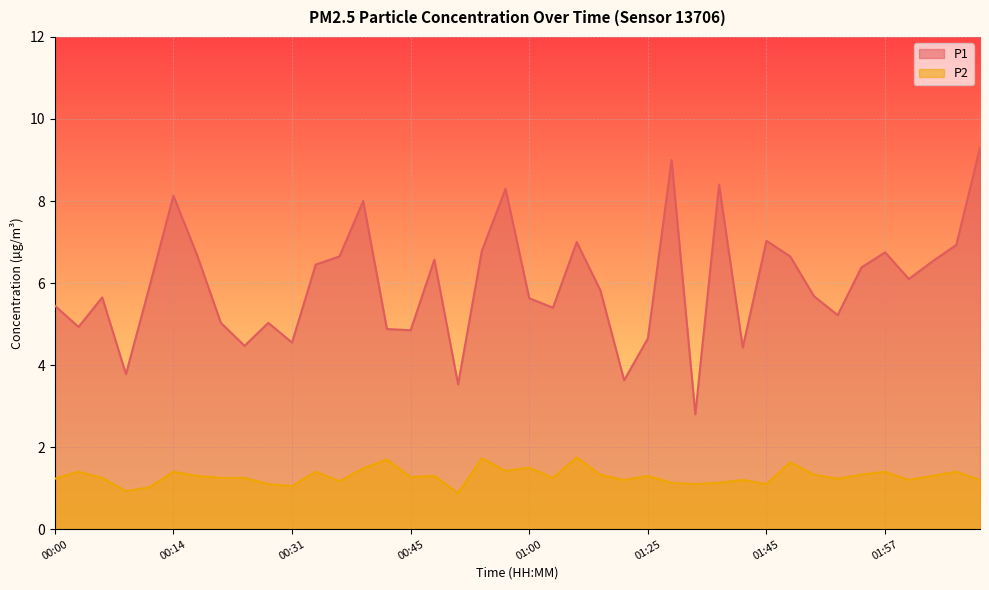

How many data points in P2 are less than 1?

2